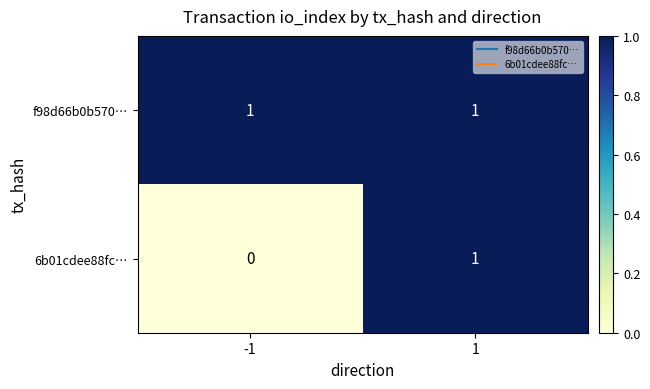

Reading left to right, list all the values displayed in this chart.

f98d66b0b570…: -1=1	1=1
6b01cdee88fc…: -1=0	1=1